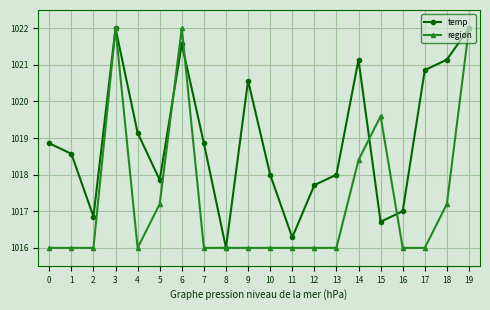

The temp series shows 508.9 at 1. True or false?

False